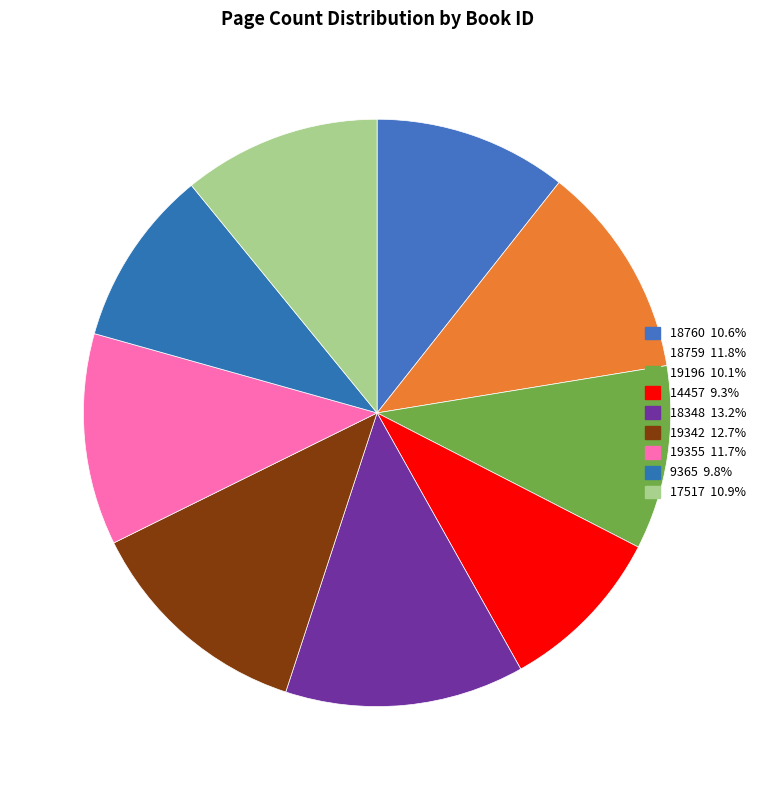

How many slices are in this pie chart?

9